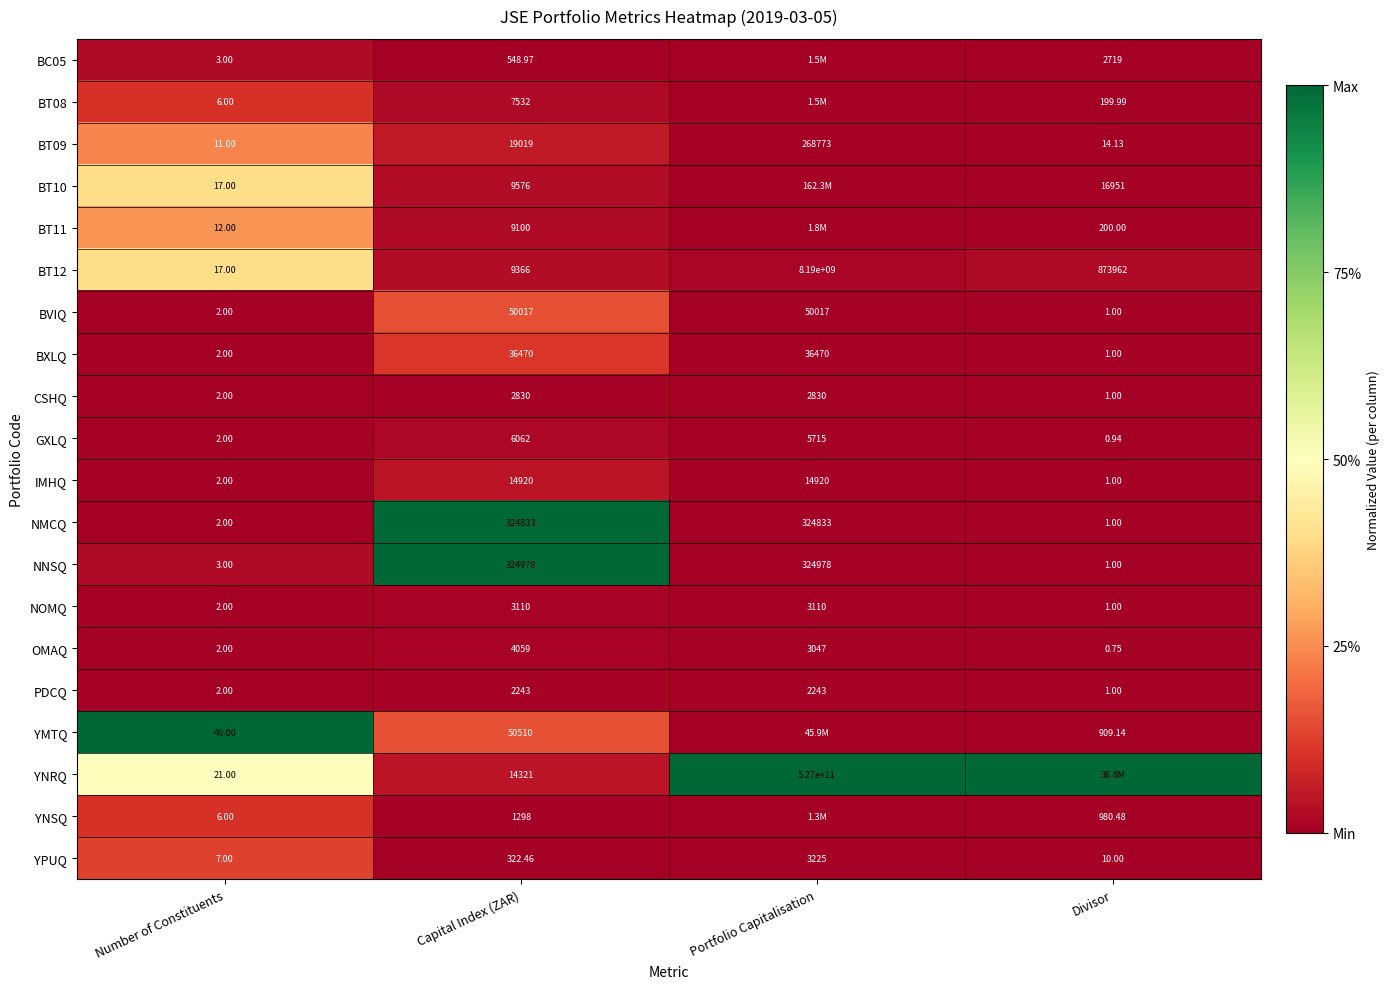

At which label does GXLQ first exceed 5715?

Capital Index (ZAR)